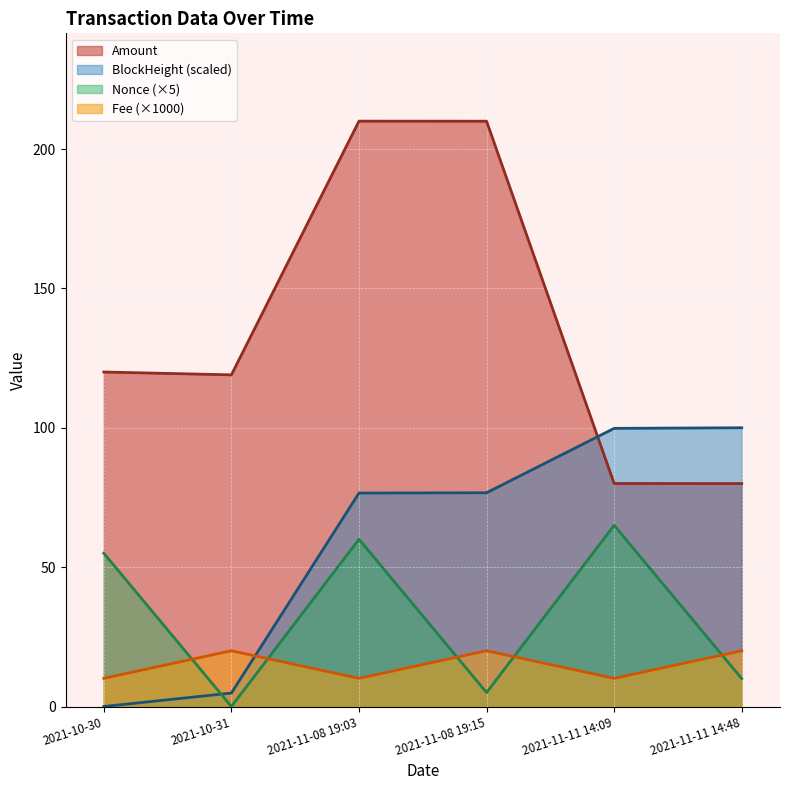

The Amount series shows 197.7 at 2021-10-30. True or false?

False